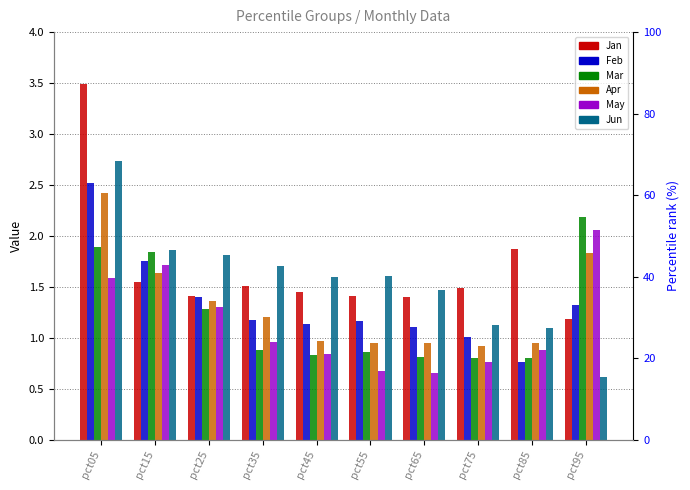

Reading left to right, transcribe all the data shown in this chart.

Jan: 3.5	1.5	1.4	1.5	1.4	1.4	1.4	1.5	1.9	1.2
Feb: 2.5	1.7	1.4	1.2	1.1	1.2	1.1	1.0	0.8	1.3
Mar: 1.9	1.8	1.3	0.9	0.8	0.9	0.8	0.8	0.8	2.2
Apr: 2.4	1.6	1.4	1.2	1.0	0.9	1.0	0.9	0.9	1.8
May: 1.6	1.7	1.3	1.0	0.8	0.7	0.7	0.8	0.9	2.1
Jun: 2.7	1.9	1.8	1.7	1.6	1.6	1.5	1.1	1.1	0.6